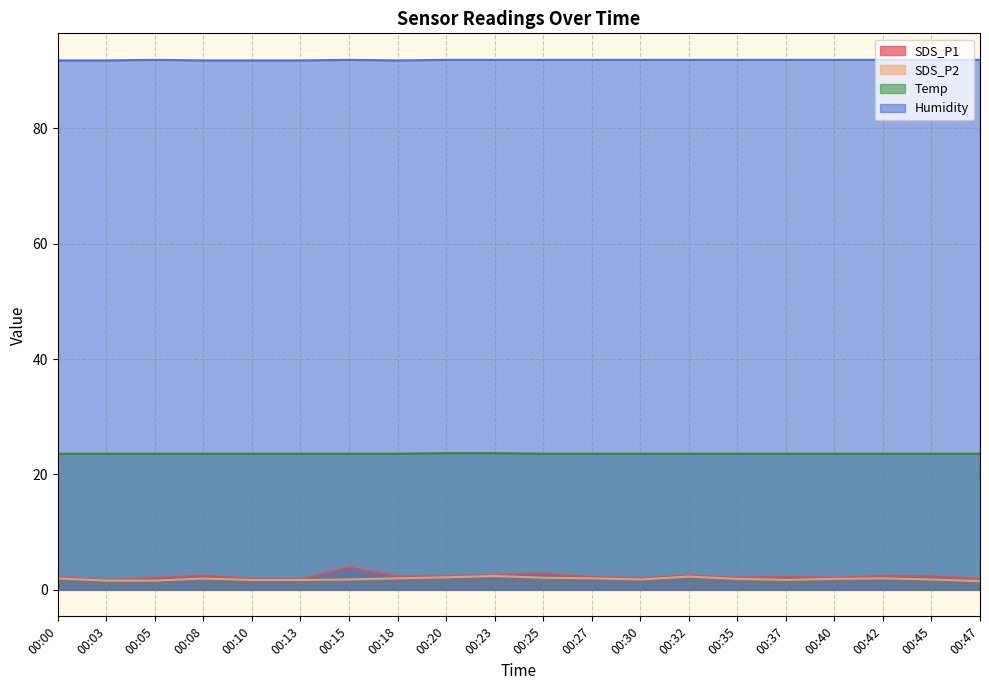

Reading left to right, transcribe all the data shown in this chart.

SDS_P1: 00:00=2.2	00:03=1.7	00:05=2.1	00:08=2.5	00:10=1.9	00:13=1.8	00:15=3.9	00:18=2.3	00:20=2.4	00:23=2.6	00:25=2.8	00:27=2.2	00:30=2.0	00:32=2.5	00:35=2.1	00:37=2.3	00:40=2.1	00:42=2.4	00:45=2.4	00:47=1.9
SDS_P2: 00:00=2.0	00:03=1.6	00:05=1.6	00:08=2.0	00:10=1.7	00:13=1.7	00:15=1.8	00:18=2.0	00:20=2.2	00:23=2.4	00:25=2.1	00:27=2.0	00:30=1.8	00:32=2.3	00:35=1.9	00:37=1.7	00:40=1.9	00:42=2.0	00:45=1.8	00:47=1.5
Temp: 00:00=23.6	00:03=23.6	00:05=23.6	00:08=23.6	00:10=23.6	00:13=23.6	00:15=23.6	00:18=23.6	00:20=23.7	00:23=23.7	00:25=23.6	00:27=23.6	00:30=23.6	00:32=23.6	00:35=23.6	00:37=23.6	00:40=23.6	00:42=23.6	00:45=23.6	00:47=23.6
Humidity: 00:00=91.8	00:03=91.8	00:05=91.9	00:08=91.8	00:10=91.8	00:13=91.8	00:15=91.9	00:18=91.8	00:20=91.9	00:23=91.9	00:25=91.9	00:27=91.9	00:30=91.9	00:32=91.9	00:35=91.9	00:37=91.9	00:40=91.9	00:42=91.9	00:45=91.9	00:47=91.9